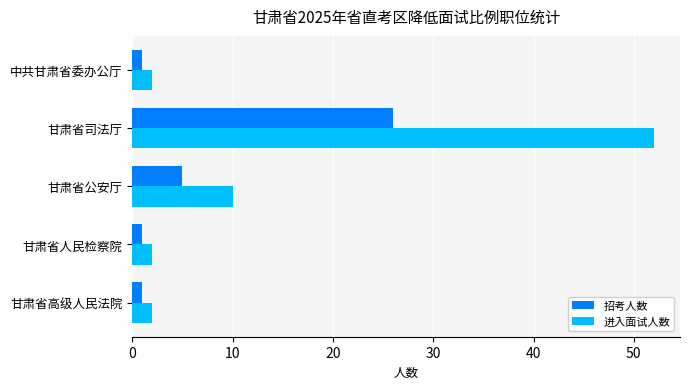

Is it true that 招考人数 equals 45 at 甘肃省司法厅?

False